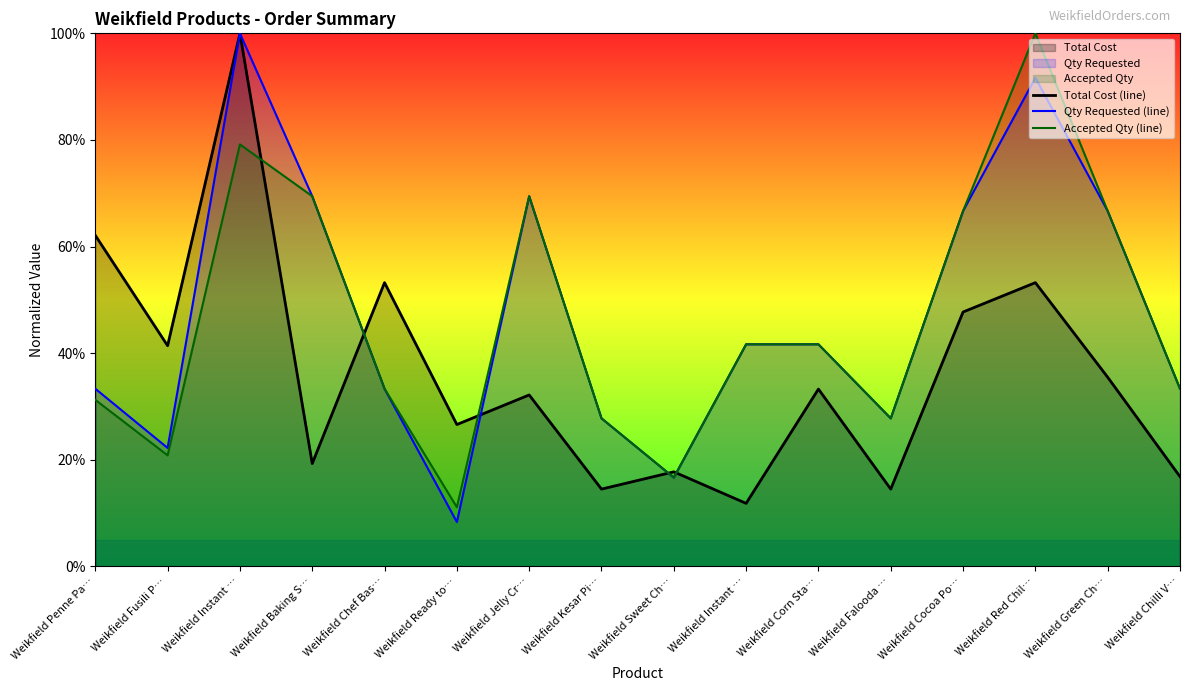

Reading left to right, transcribe all the data shown in this chart.

Total Cost (line): Weikfield Penne Pa…=62.1	Weikfield Fusili P…=41.4	Weikfield Instant …=100.0	Weikfield Baking S…=19.3	Weikfield Chef Bas…=53.2	Weikfield Ready to…=26.6	Weikfield Jelly Cr…=32.2	Weikfield Kesar Pi…=14.5	Weikfield Sweet Ch…=17.7	Weikfield Instant …=11.8	Weikfield Corn Sta…=33.3	Weikfield Falooda …=14.5	Weikfield Cocoa Po…=47.7	Weikfield Red Chil…=53.2	Weikfield Green Ch…=35.5	Weikfield Chilli V…=16.8
Qty Requested (line): Weikfield Penne Pa…=33.3	Weikfield Fusili P…=22.2	Weikfield Instant …=100.0	Weikfield Baking S…=69.4	Weikfield Chef Bas…=33.3	Weikfield Ready to…=8.3	Weikfield Jelly Cr…=69.4	Weikfield Kesar Pi…=27.8	Weikfield Sweet Ch…=16.7	Weikfield Instant …=41.7	Weikfield Corn Sta…=41.7	Weikfield Falooda …=27.8	Weikfield Cocoa Po…=66.7	Weikfield Red Chil…=91.7	Weikfield Green Ch…=66.7	Weikfield Chilli V…=33.3
Accepted Qty (line): Weikfield Penne Pa…=31.2	Weikfield Fusili P…=20.8	Weikfield Instant …=79.2	Weikfield Baking S…=69.4	Weikfield Chef Bas…=33.3	Weikfield Ready to…=11.1	Weikfield Jelly Cr…=69.4	Weikfield Kesar Pi…=27.8	Weikfield Sweet Ch…=16.7	Weikfield Instant …=41.7	Weikfield Corn Sta…=41.7	Weikfield Falooda …=27.8	Weikfield Cocoa Po…=66.7	Weikfield Red Chil…=100.0	Weikfield Green Ch…=66.7	Weikfield Chilli V…=33.3